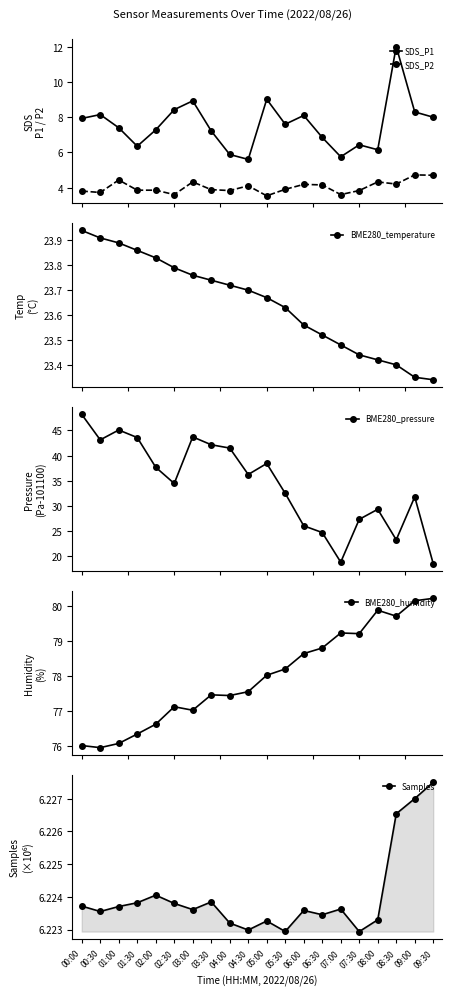

What is the difference between the maximum and second lowest values in the BME280_pressure series?

29.4